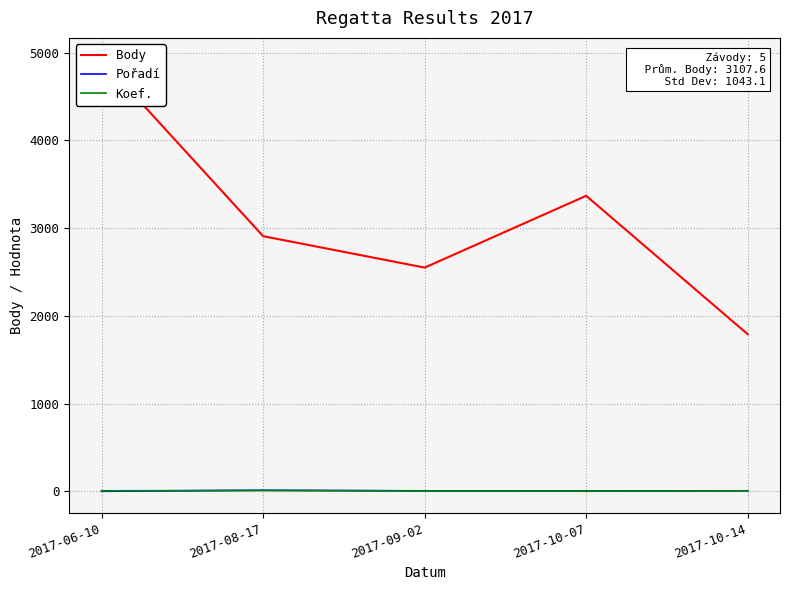

Rank the categories by Pořadí value from lowest to highest.

2017-06-10, 2017-10-07, 2017-09-02, 2017-10-14, 2017-08-17